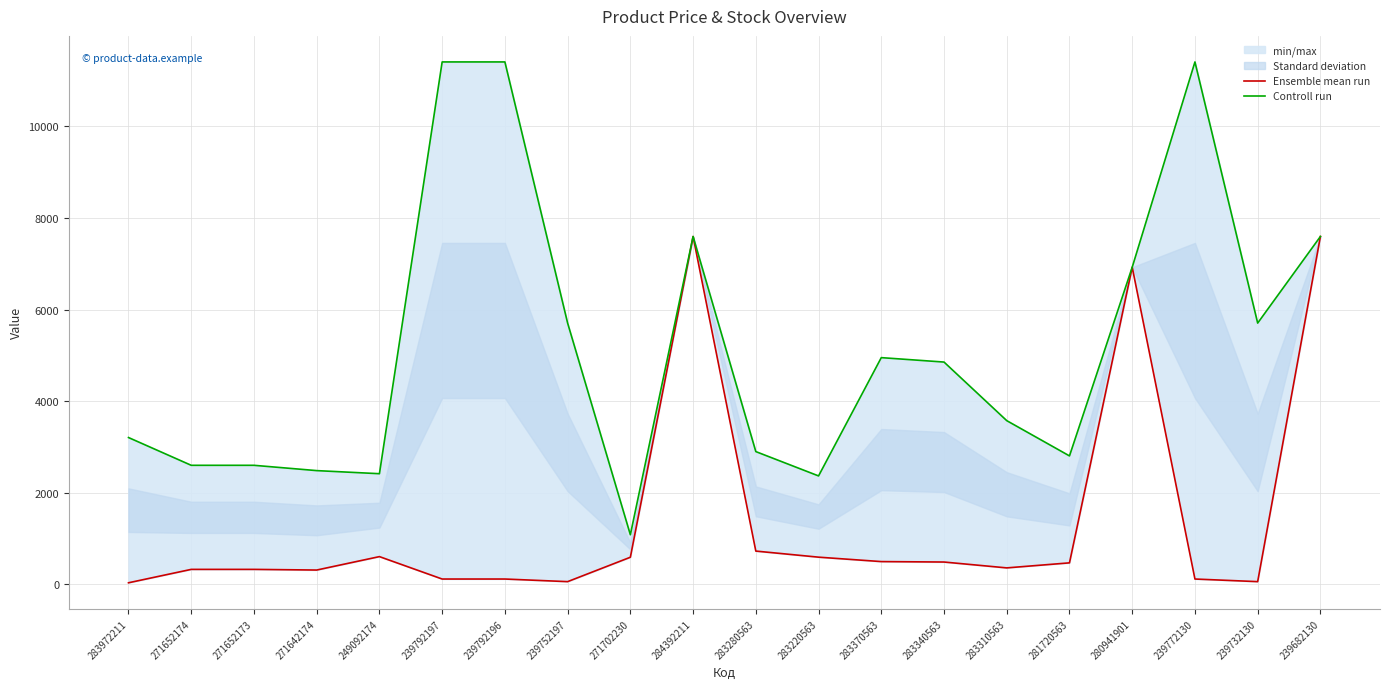

What is the label of the 1st point from the right?

239682130